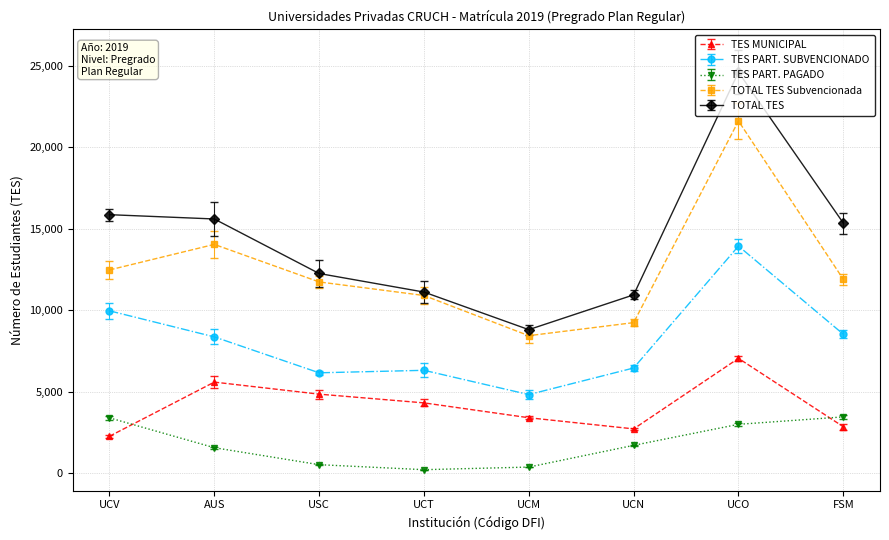

Rank the series at UCM from lowest to highest value.

TES PART. PAGADO, TES MUNICIPAL, TES PART. SUBVENCIONADO, TOTAL TES Subvencionada, TOTAL TES